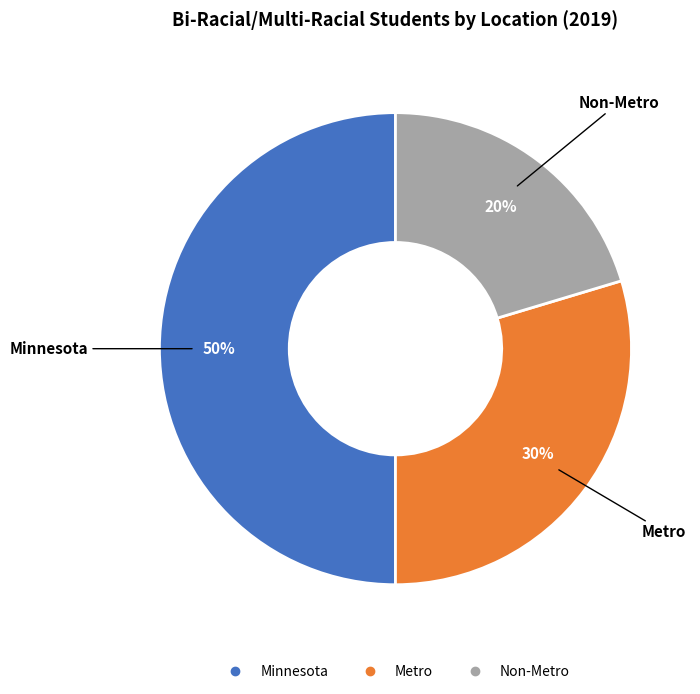

To the nearest percent, what is the difference between the Metro and Minnesota slice percentages?

20%